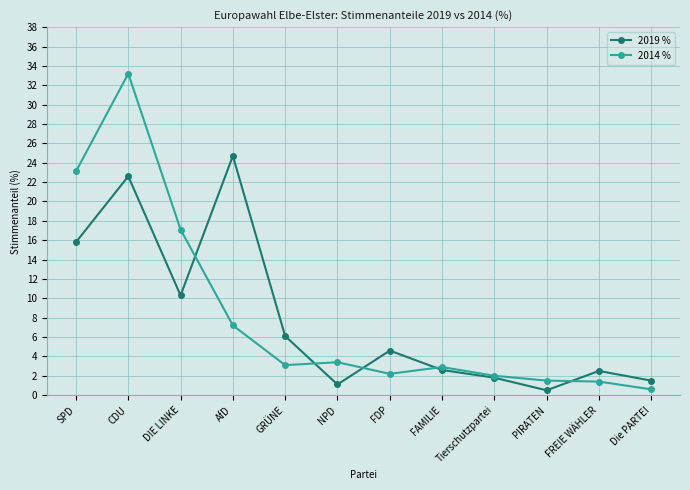

What is the label of the 9th point from the left?

Tierschutzpartei